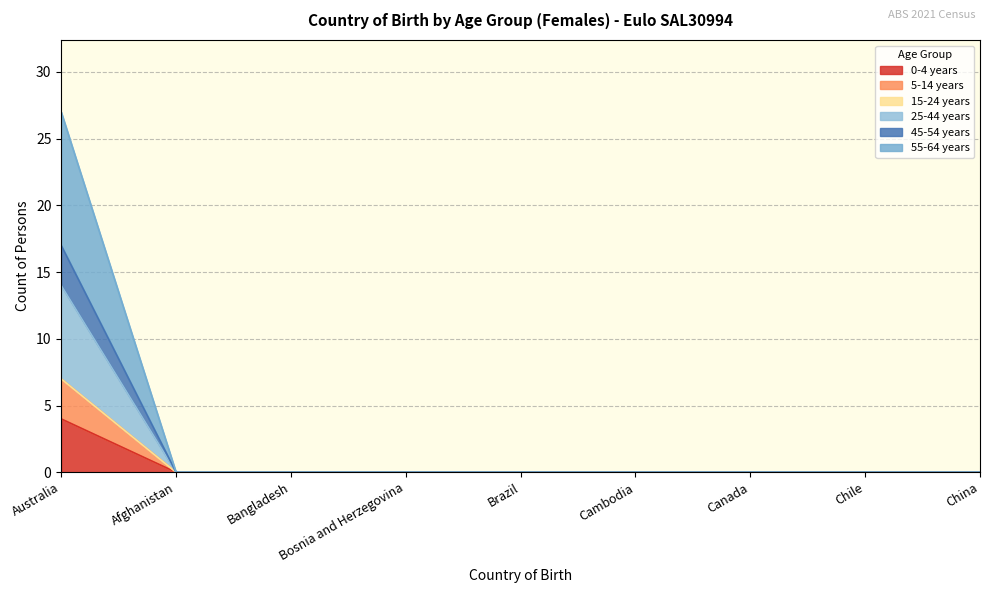

Does the chart have visible grid lines?

Yes